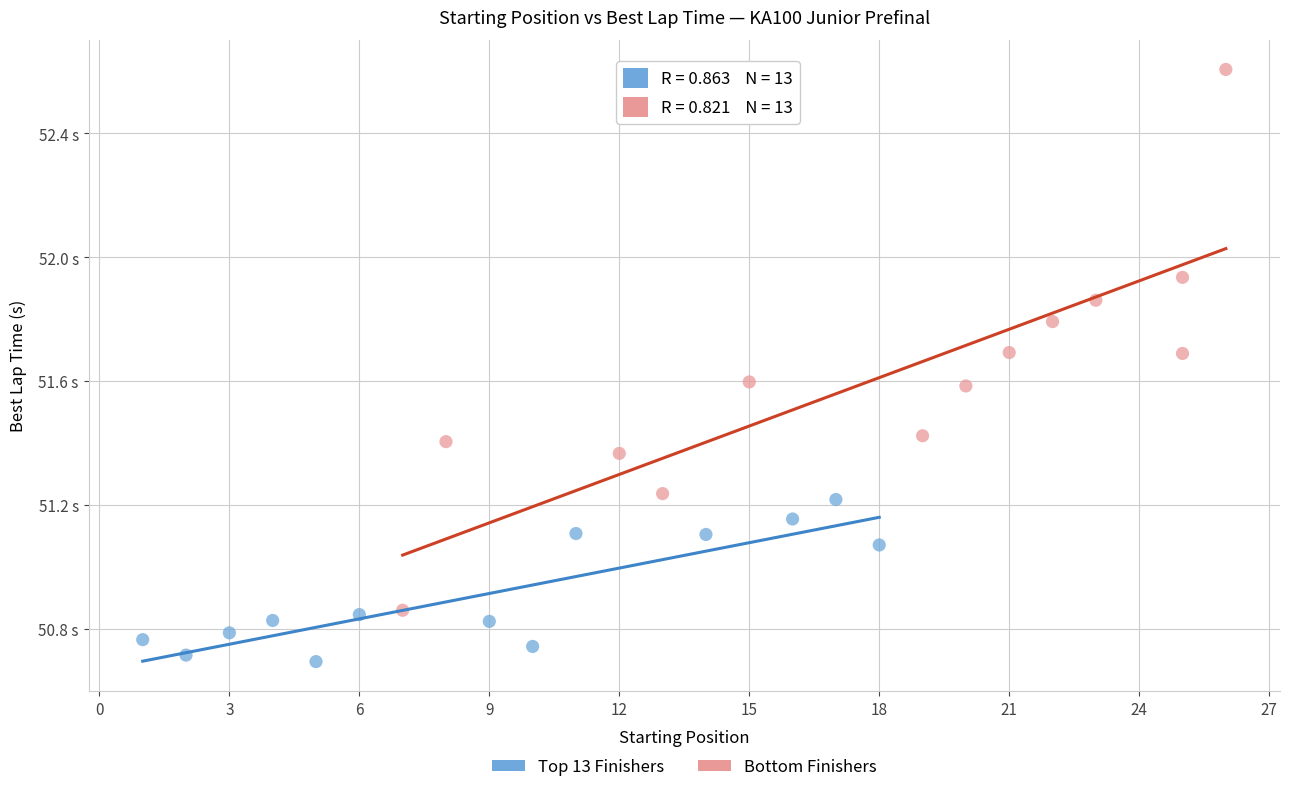

Which series has the widest spread of Y values?

Bottom Finishers